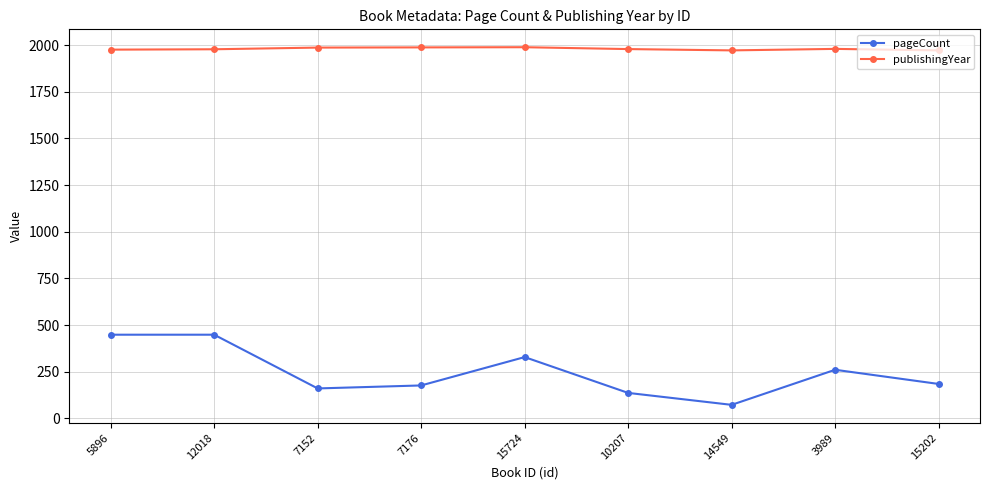

What is the label of the 7th point from the left?

14549